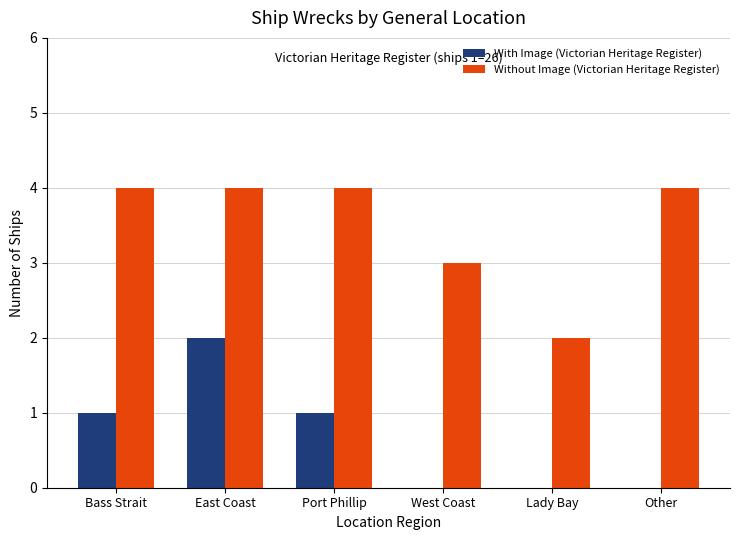

The value of With Image (Victorian Heritage Register) at Port Phillip is 1. True or false?

True